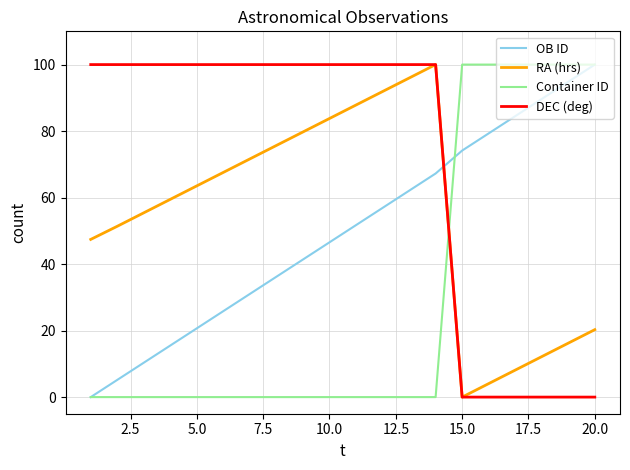

True or false: RA (hrs) and Container ID intersect in this chart.

True